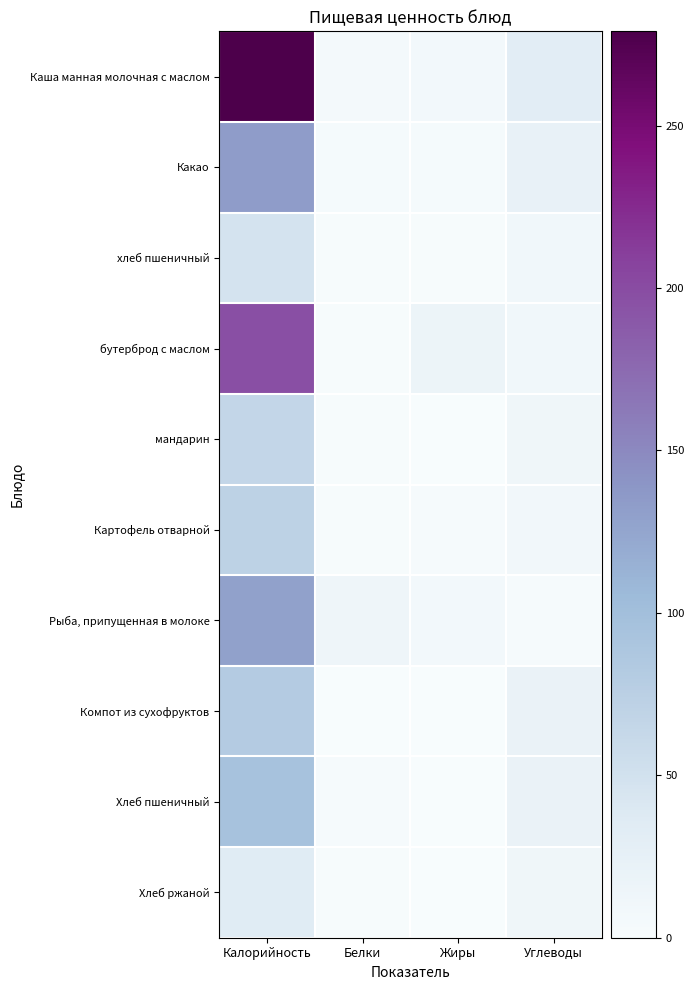

At Калорийность, list the series in order from largest to smallest.

Каша манная молочная с маслом, бутерброд с маслом, Какао, Рыба, припущенная в молоке, Хлеб пшеничный, Компот из сухофруктов, Картофель отварной, мандарин, хлеб пшеничный, Хлеб ржаной